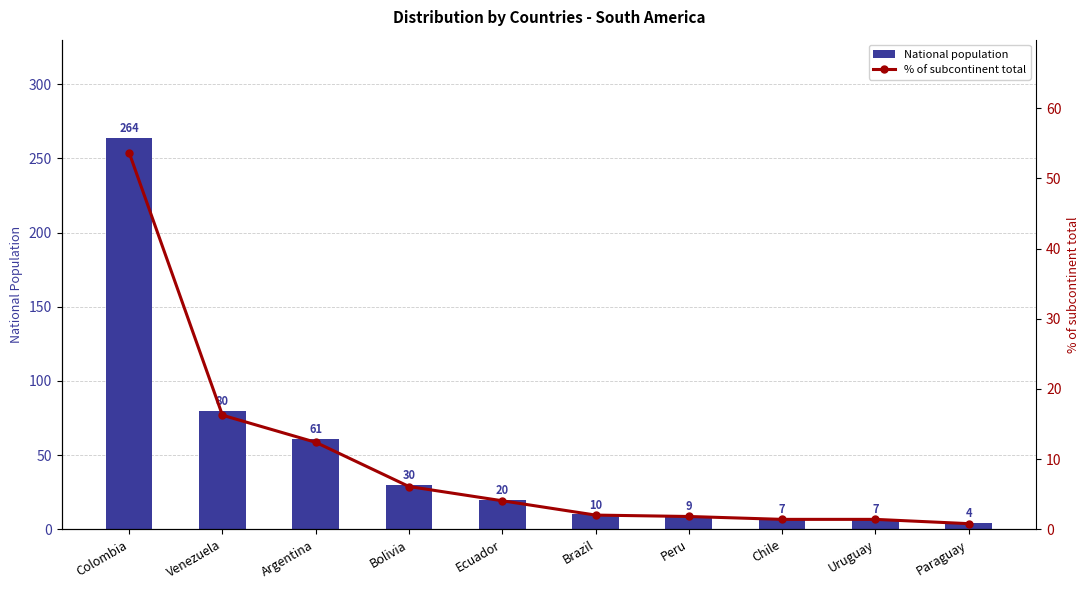

The value of National population at Bolivia is 30.0. True or false?

True